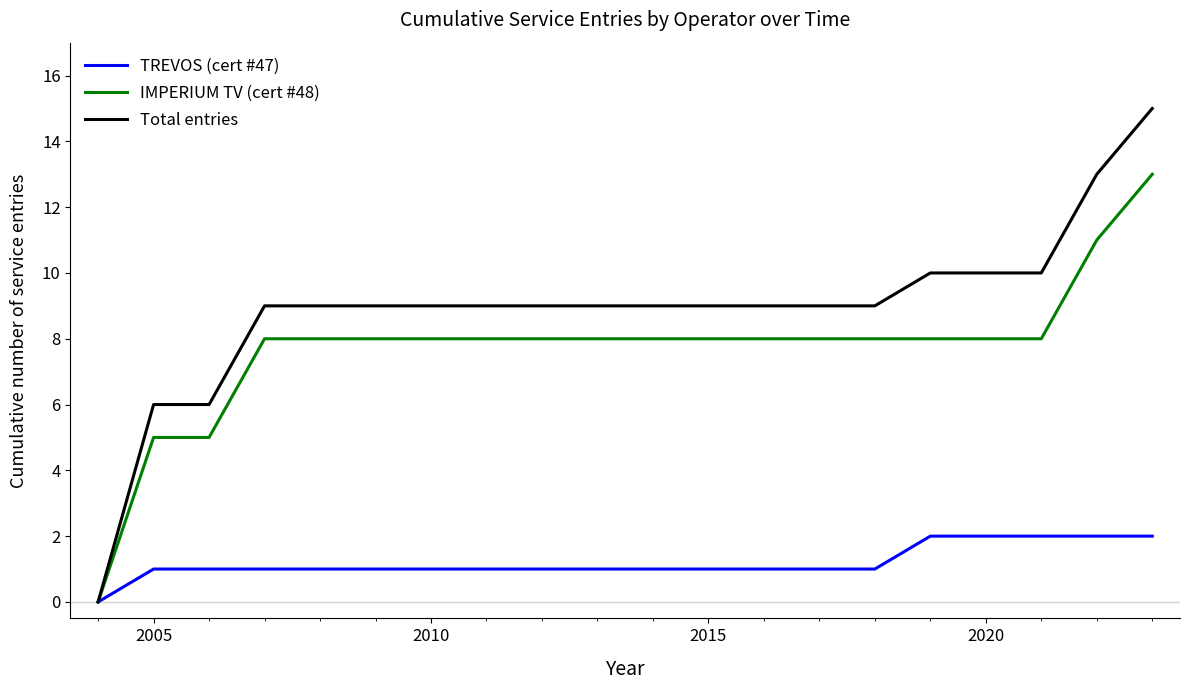

How many TREVOS (cert #47) values are between 1 and 2?

19